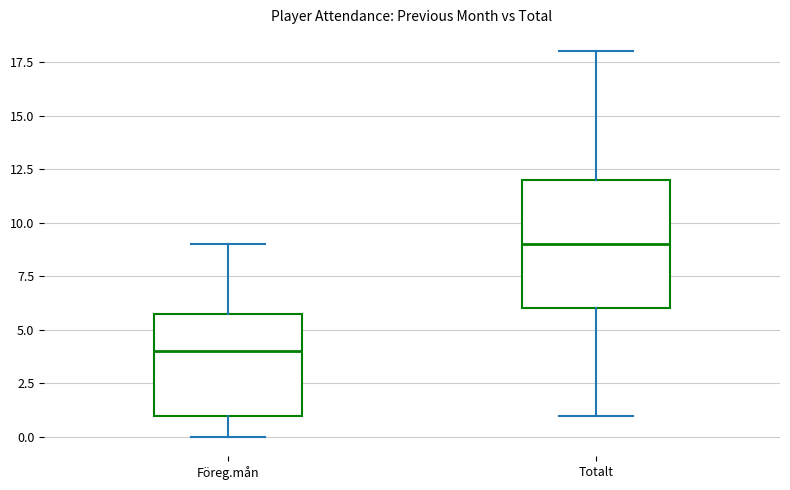

Reading left to right, read every box against the y-axis: the position of its median line, the range the box covers, and the ends of its whiskers. The values are not printed on the chart, so give them approximately, as read against the axis.

Föreg.mån: median 4, box 1 to 6, whiskers 0 to 9
Totalt: median 9, box 6 to 12, whiskers 1 to 18